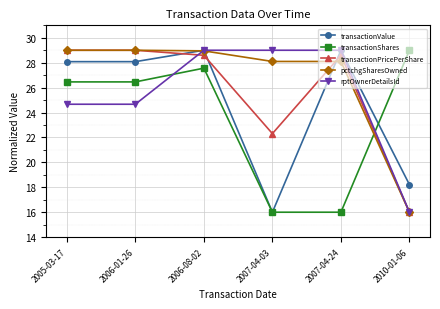

What is the label of the 5th point from the left?

2007-04-24